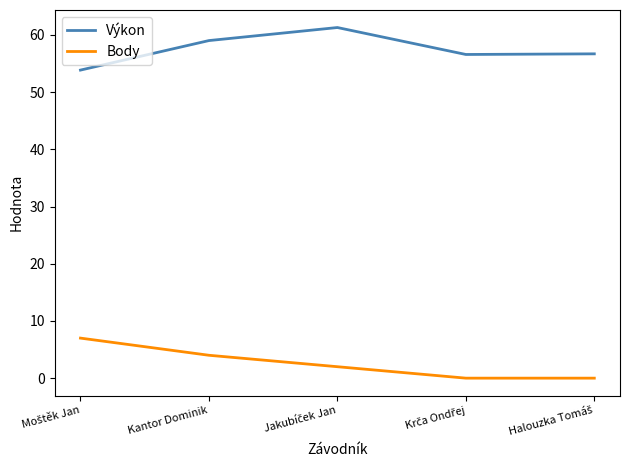

At Kantor Dominik, list the series in order from smallest to largest.

Body, Výkon